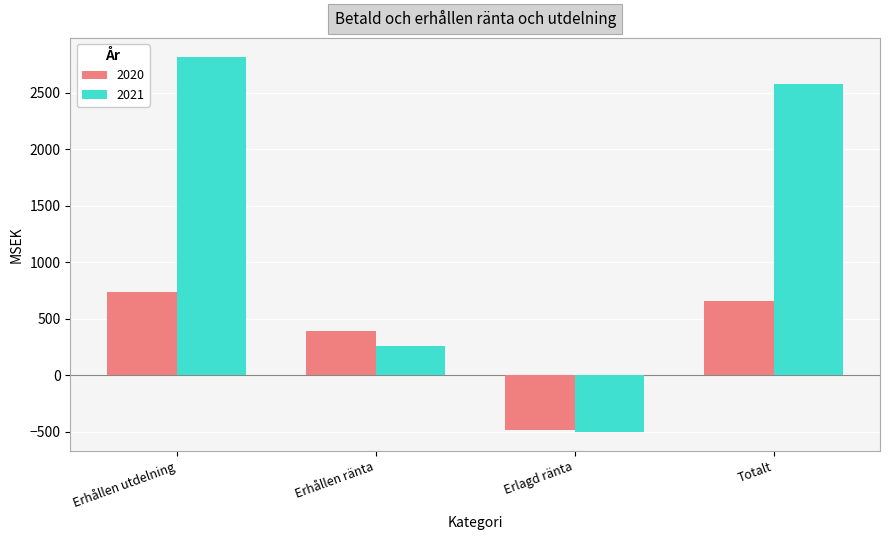

What is the sum of all 2020 values?

1307